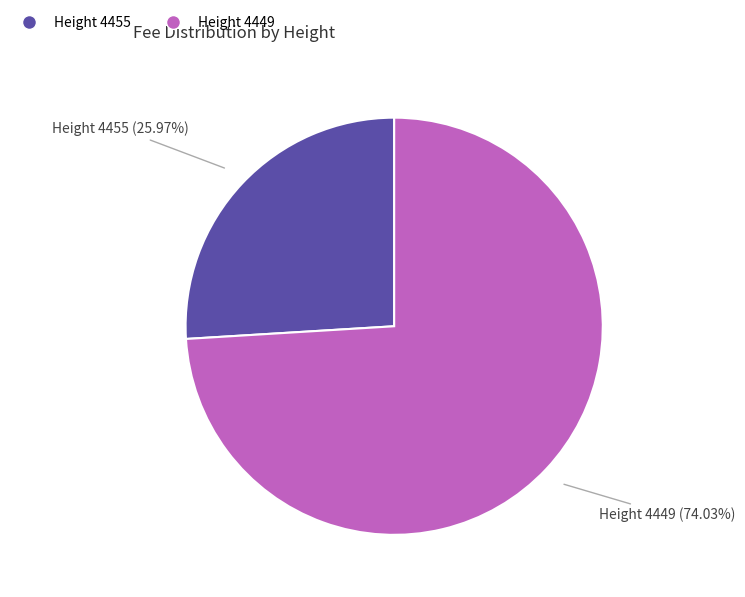

Does any single category account for the majority?

Yes